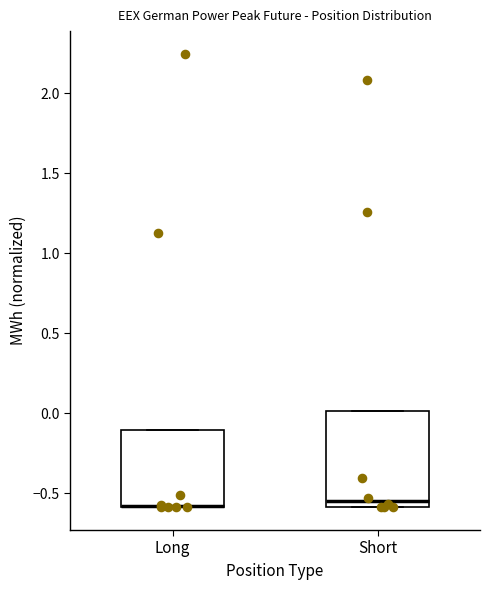

Reading left to right, transcribe this box plot: for each box, give where its median line is, the range the box spans, and where its two whiskers end, as read against the y-axis. The values are not printed on the chart, so give them approximately, as read against the axis.

Long: median -0.60 (drawn on the box's lower edge), box -0.60 to -0.10, whiskers -0.60 to -0.10
Short: median -0.55, box -0.60 to 0.00, whiskers -0.60 to 0.00